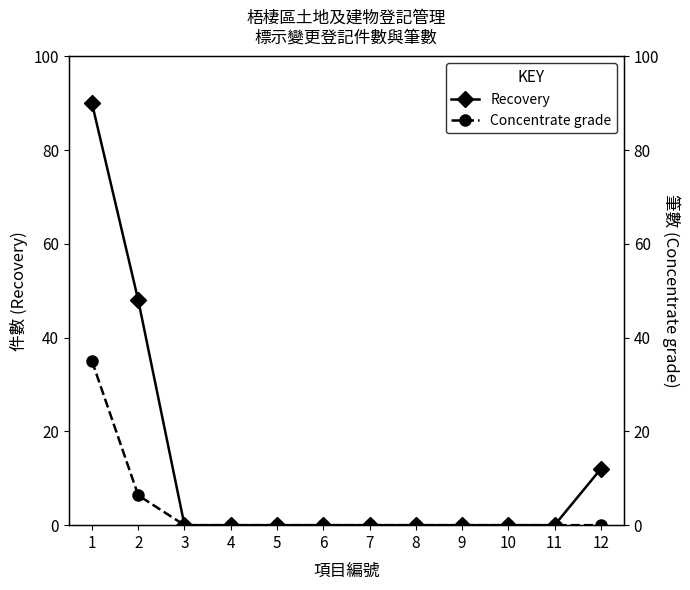

Rank the series at 10 from highest to lowest value.

Recovery, Concentrate grade